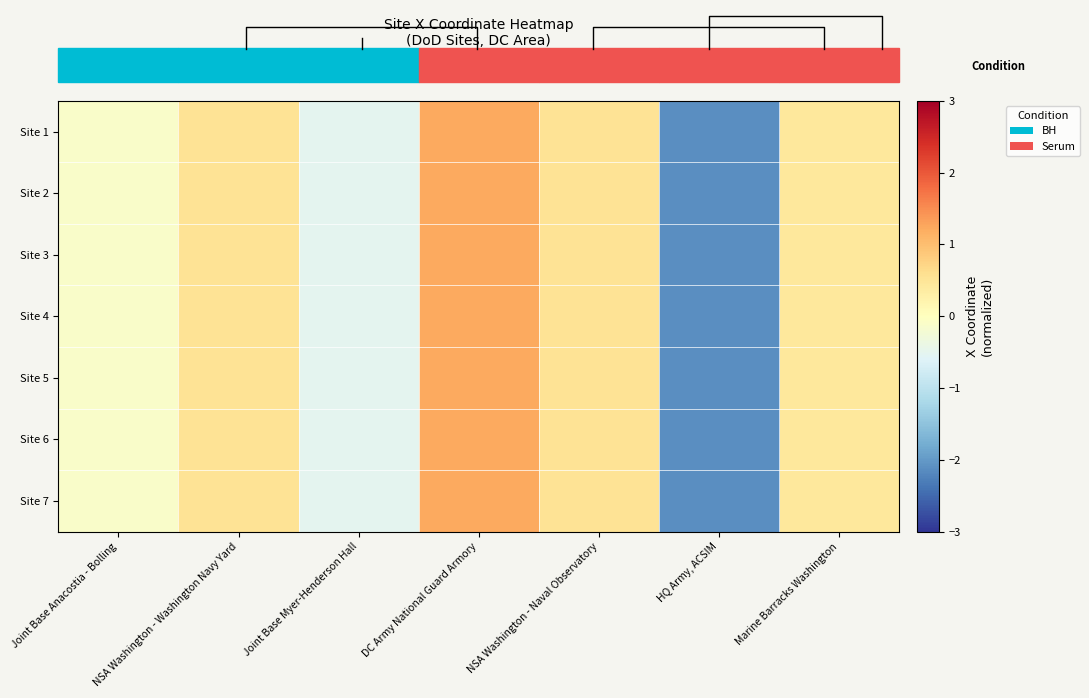

Is the value of Site 2 at DC Army National Guard Armory greater than the value of Site 4 at HQ Army, ACSIM?

Yes